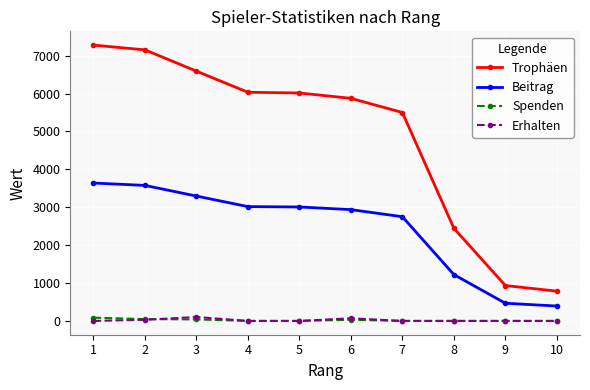

True or false: Trophäen and Spenden cross at least once.

False